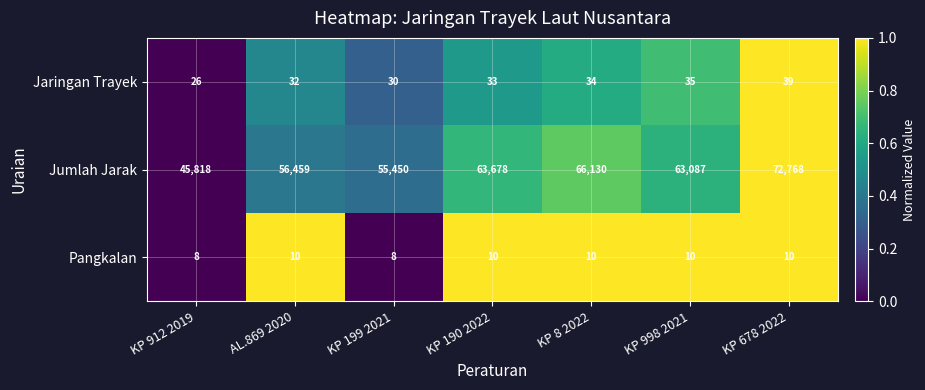

What is the spread (max minus min) of values at KP 998 2021?

63077